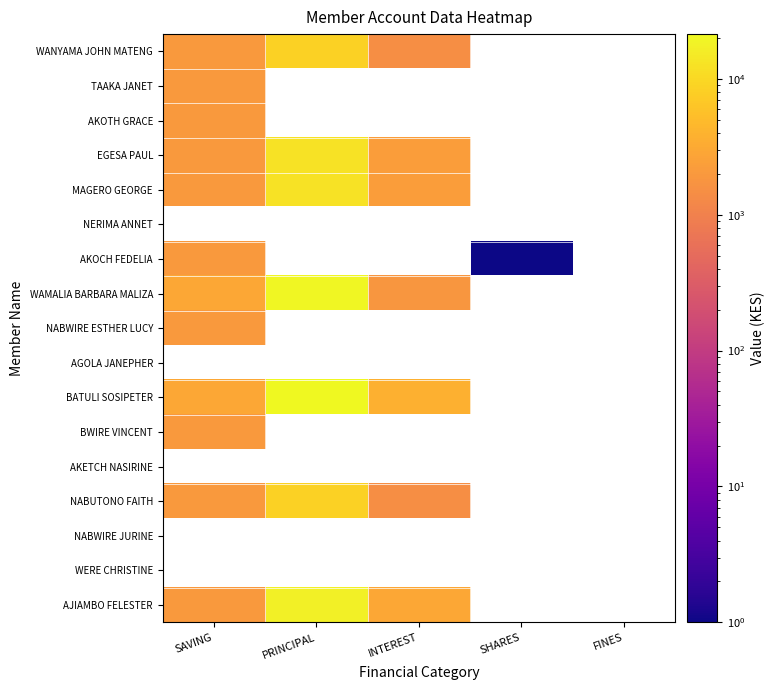

Rank the series by their maximum value, from highest to lowest.

EGESA PAUL, NERIMA ANNET, WAMALIA BARBARA MALIZA, AKOCH FEDELIA, NABWIRE ESTHER LUCY, AGOLA JANEPHER, BATULI SOSIPETER, MAGERO GEORGE, WANYAMA JOHN MATENG, TAAKA JANET, BWIRE VINCENT, AKETCH NASIRINE, NABUTONO FAITH, AKOTH GRACE, NABWIRE JURINE, WERE CHRISTINE, AJIAMBO FELESTER